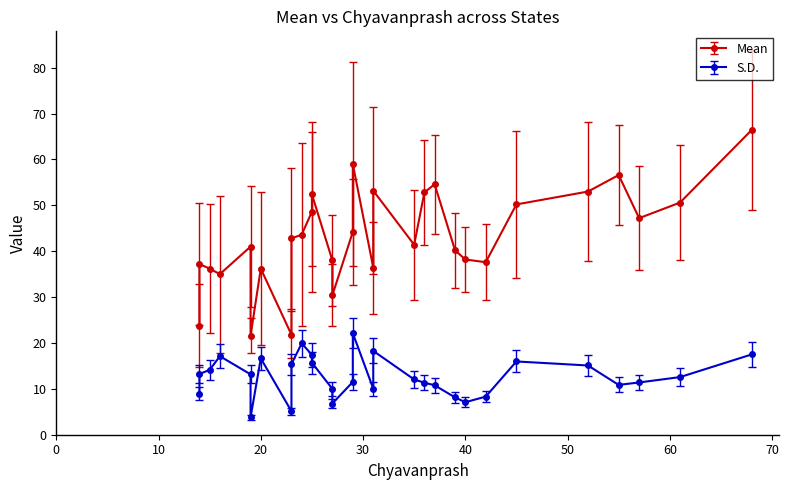

True or false: S.D. has a value of 15.1 at Telangana.

True